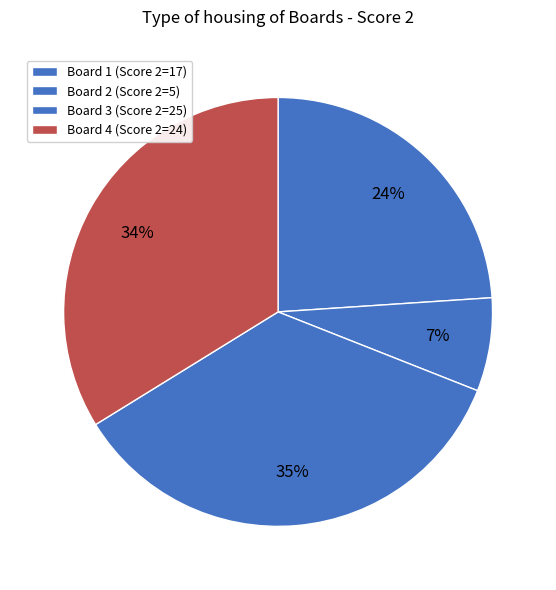

Rank the categories by value from lowest to highest.

Board 2 (Score 2=5), Board 1 (Score 2=17), Board 4 (Score 2=24), Board 3 (Score 2=25)